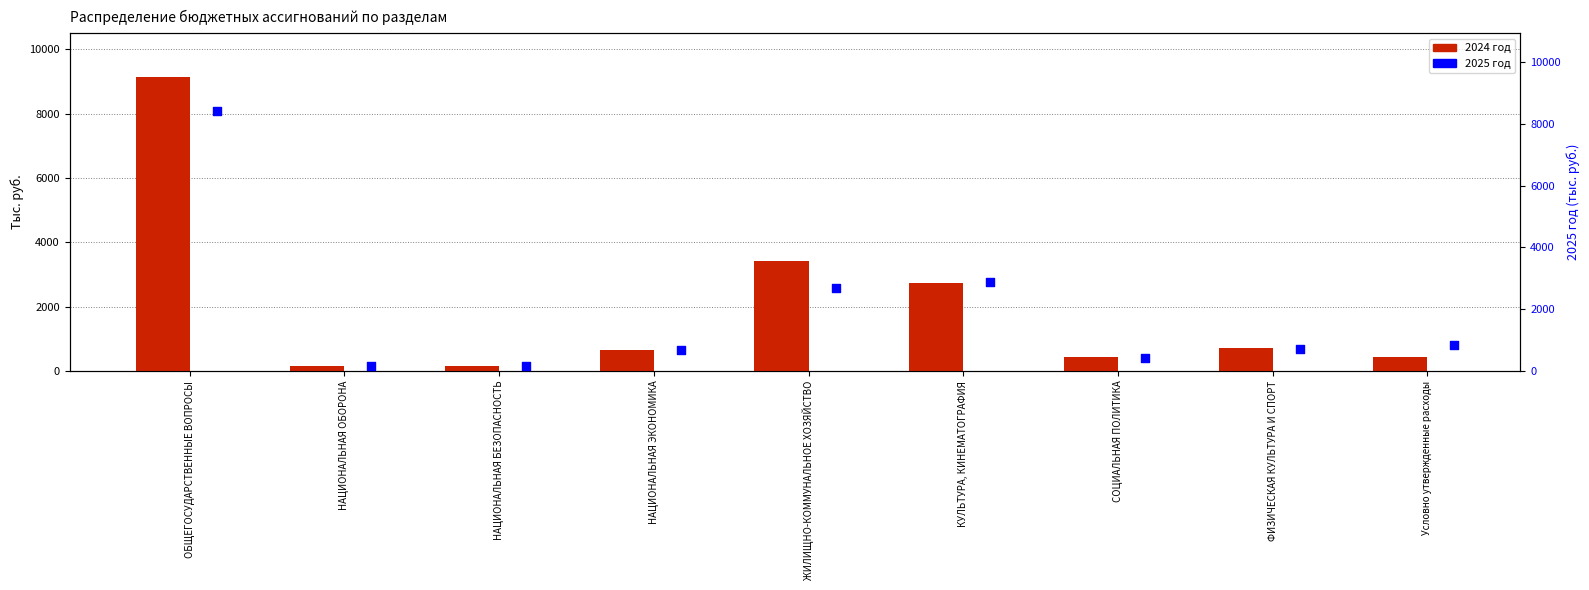

What is the total value across all series at НАЦИОНАЛЬНАЯ ЭКОНОМИКА?

1339.5